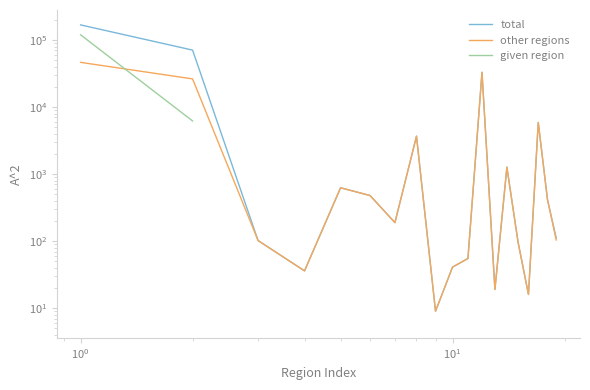

What is the highest value of the total series?

168274.0